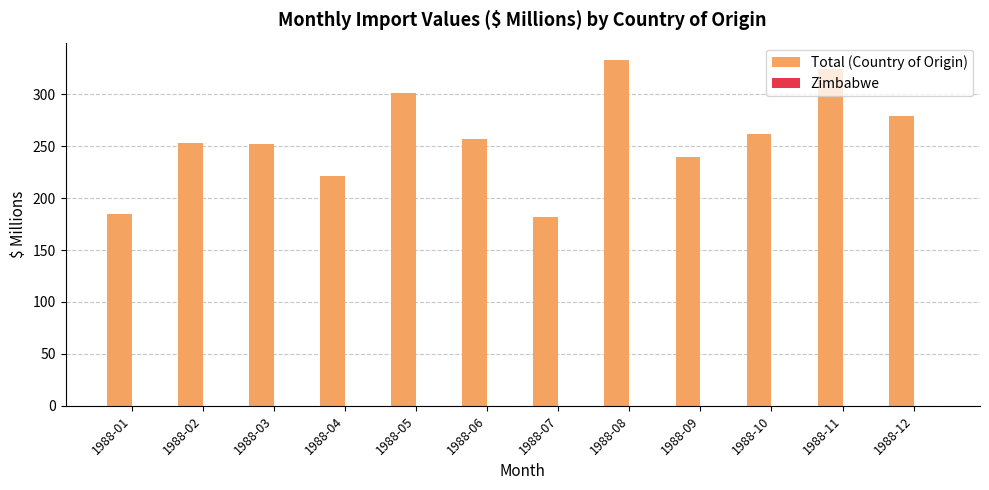

True or false: the data shows 77 at 1988-11.

False